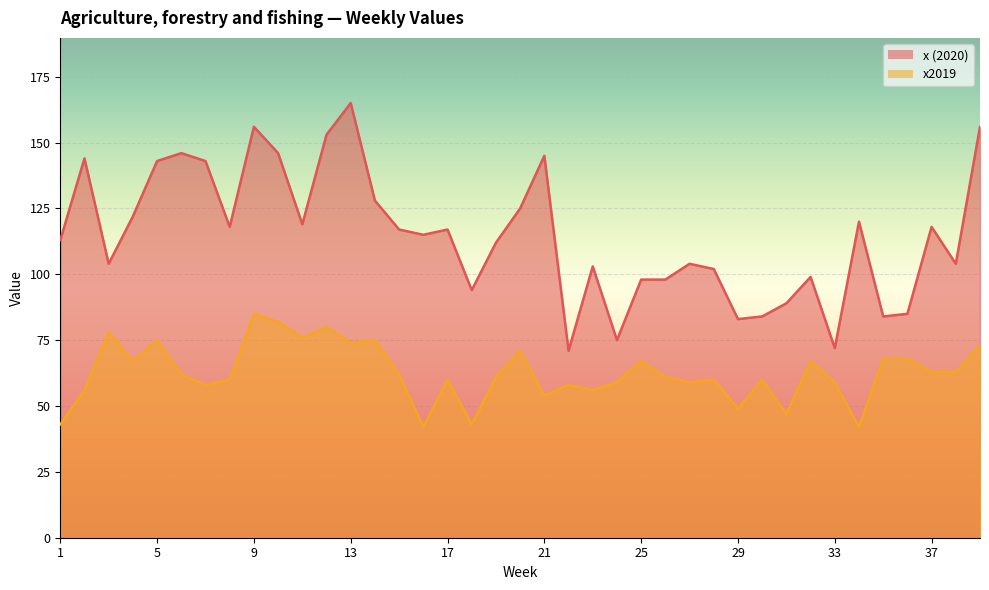

List the labels in order of x value, largest first.

13, 9, 39, 12, 6, 10, 21, 2, 5, 7, 14, 20, 4, 34, 11, 8, 37, 15, 17, 16, 1, 19, 3, 27, 38, 23, 28, 32, 25, 26, 18, 31, 36, 30, 35, 29, 24, 33, 22